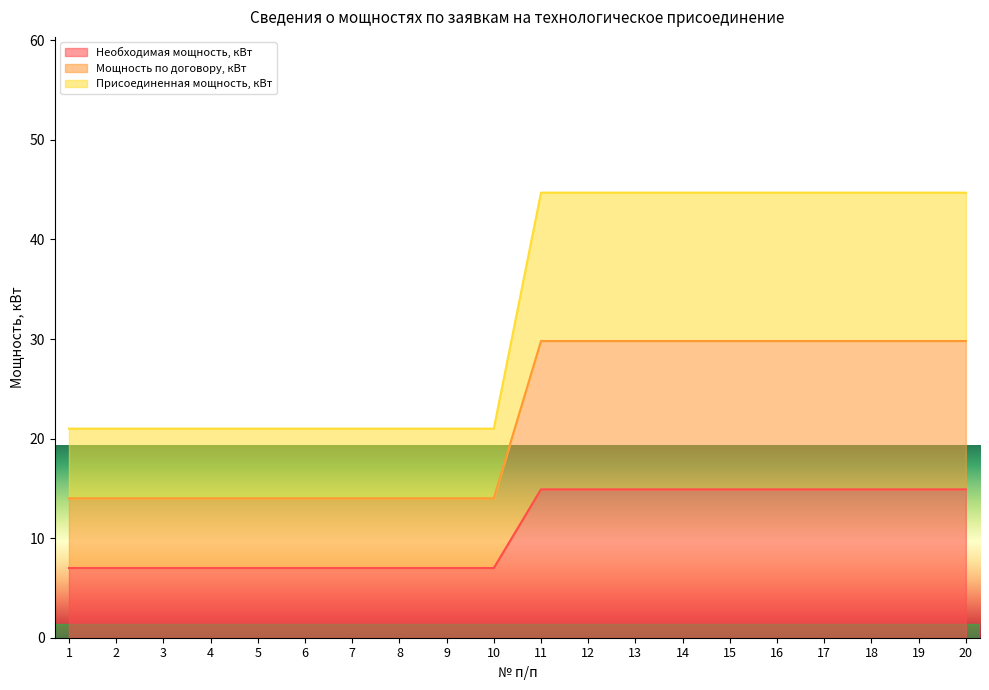

Where does the Присоединенная мощность, кВт series first go above 29?

11